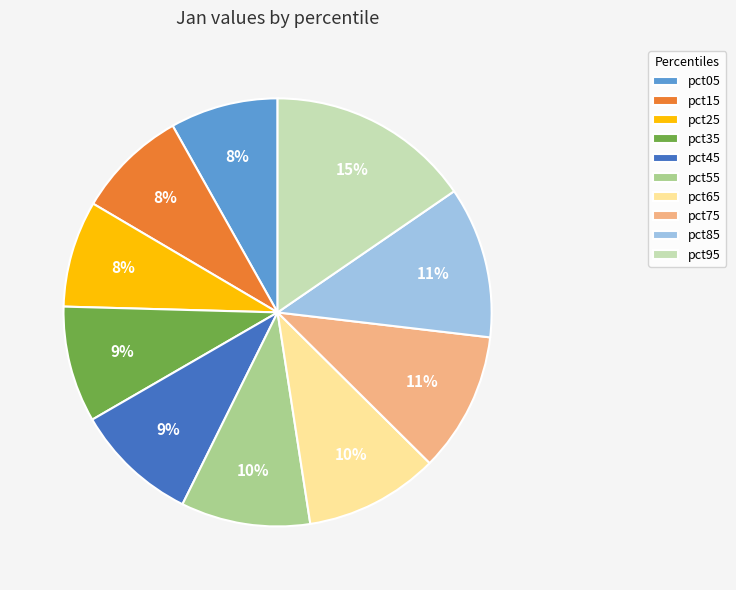

Which has a higher value, pct45 or pct75?

pct75